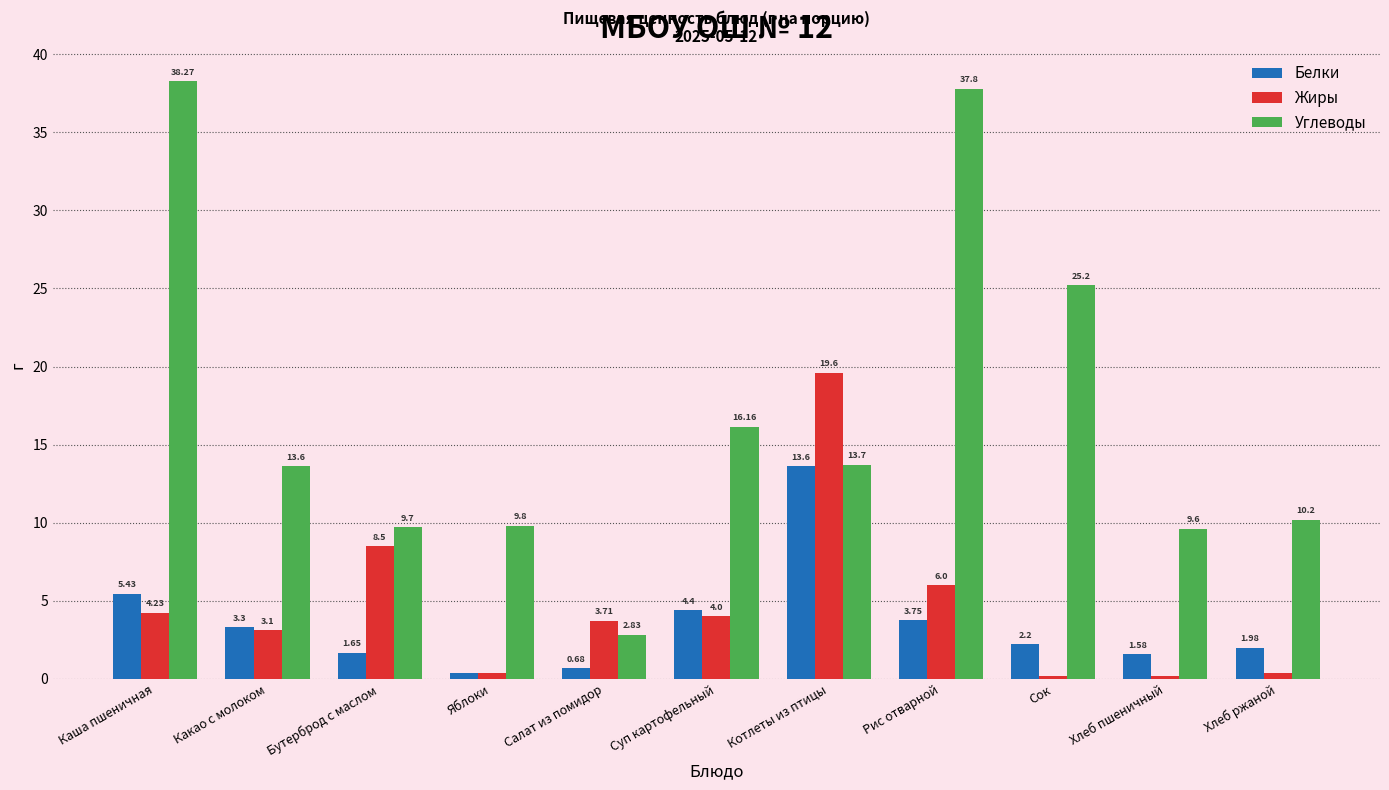

Which category has the highest value in the Белки series?

Котлеты из птицы